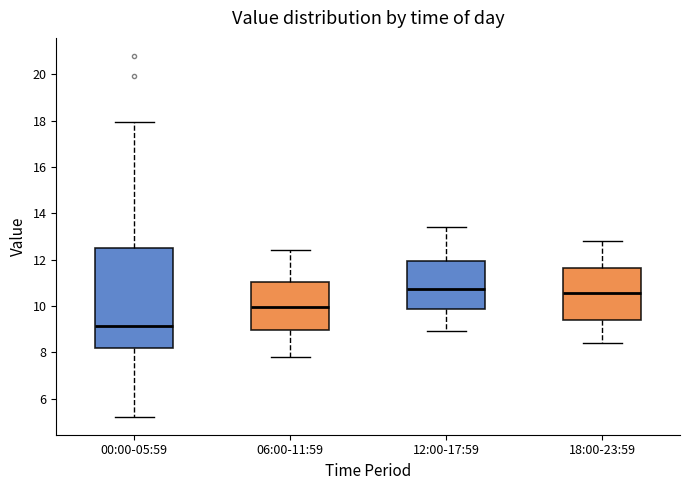

Where does the lower whisker of the box for 00:00-05:59 end on the y-axis? The values are not printed on the chart, so give them approximately, as read against the axis.

5.2